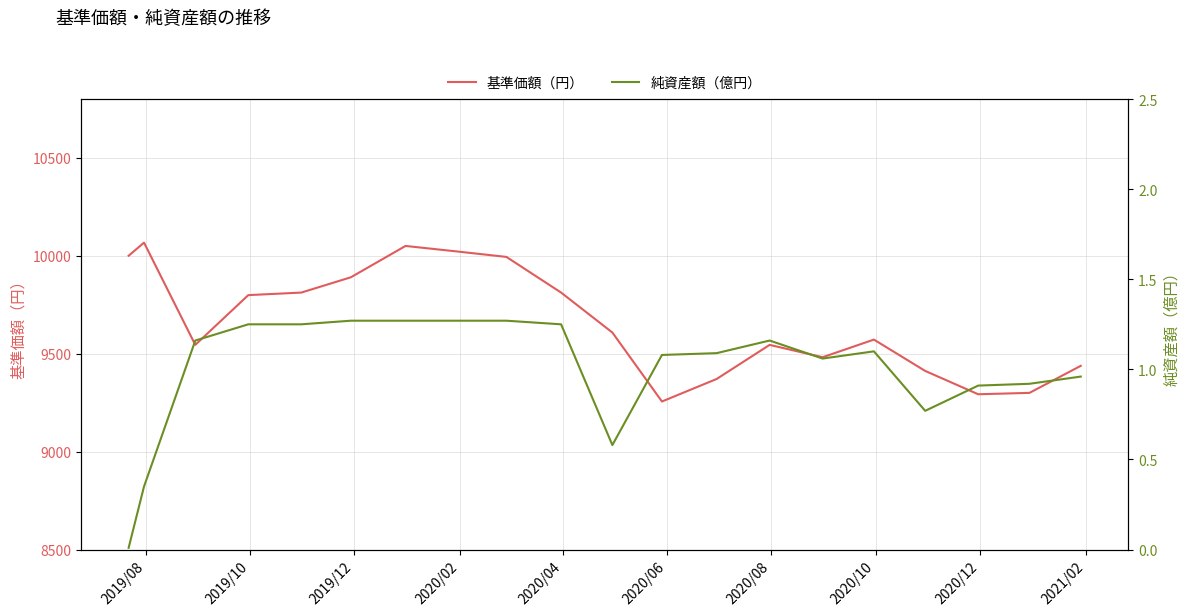

What is the maximum value for 基準価額（円）?

10067